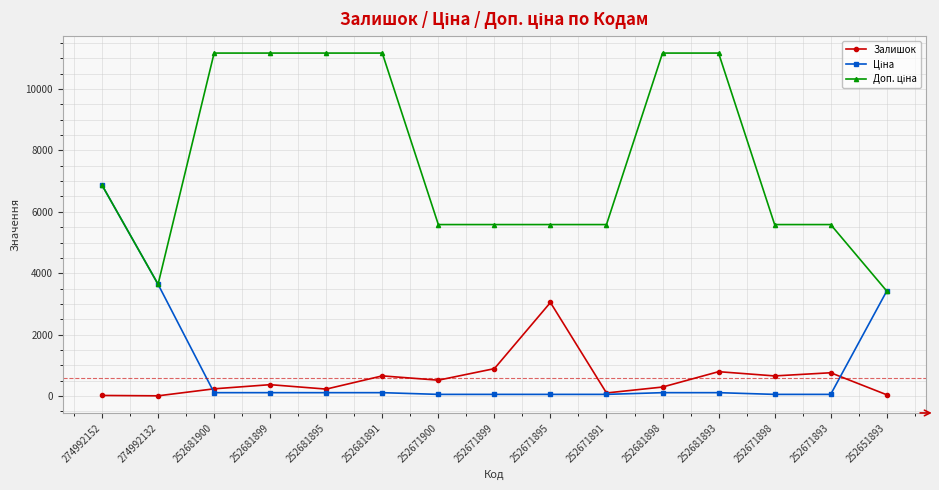

What is the smallest value displayed?

9.0